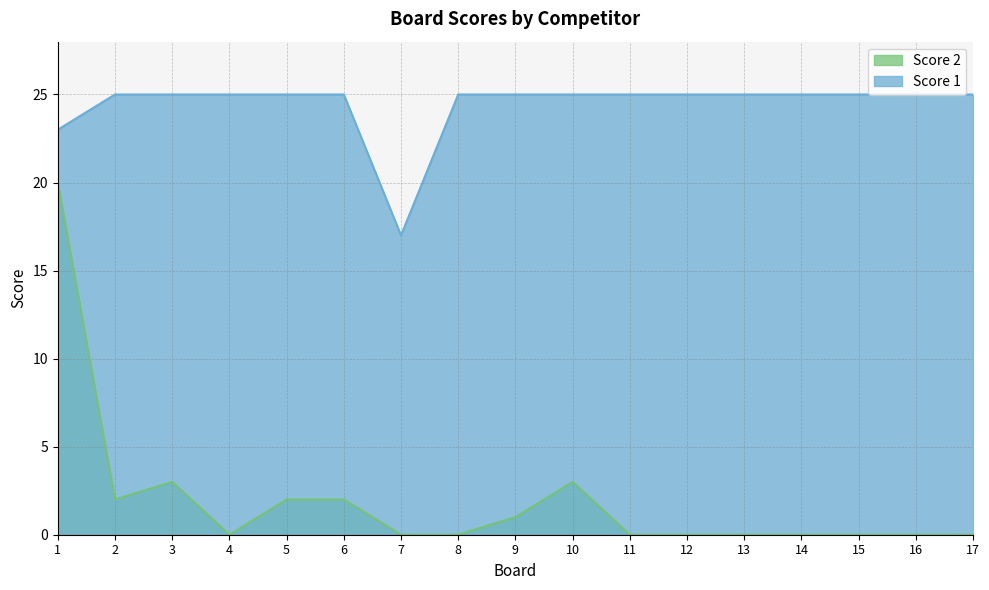

How many values in the Score 2 series exceed 0?

7